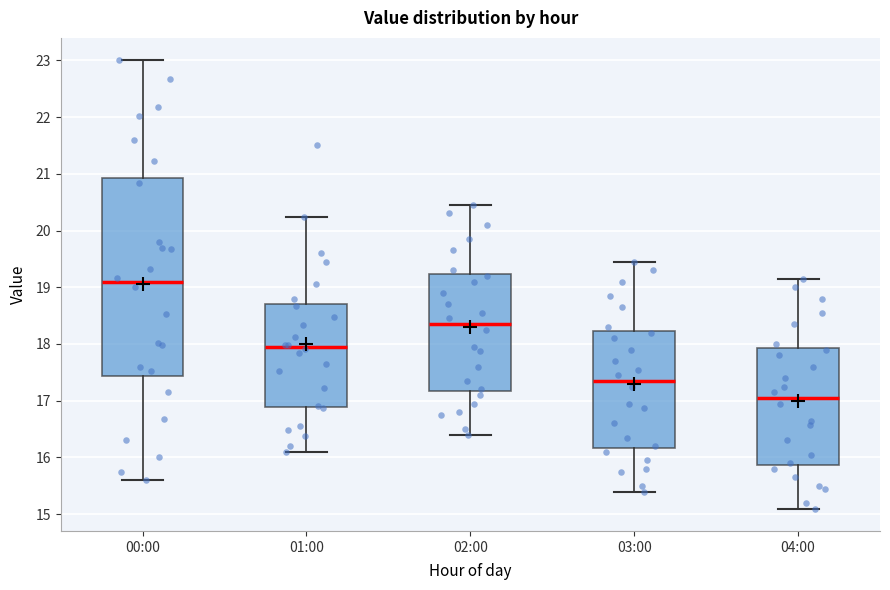

Reading left to right, transcribe this box plot: for each box, give where its median line is, the range the box spans, and where its two whiskers end, as read against the y-axis. The values are not printed on the chart, so give them approximately, as read against the axis.

00:00: median 19.1, box 17.4 to 20.9, whiskers 15.6 to 23.0
01:00: median 18.0, box 16.9 to 18.7, whiskers 16.1 to 20.2
02:00: median 18.4, box 17.2 to 19.2, whiskers 16.4 to 20.5
03:00: median 17.4, box 16.2 to 18.2, whiskers 15.4 to 19.5
04:00: median 17.1, box 15.9 to 17.9, whiskers 15.1 to 19.2